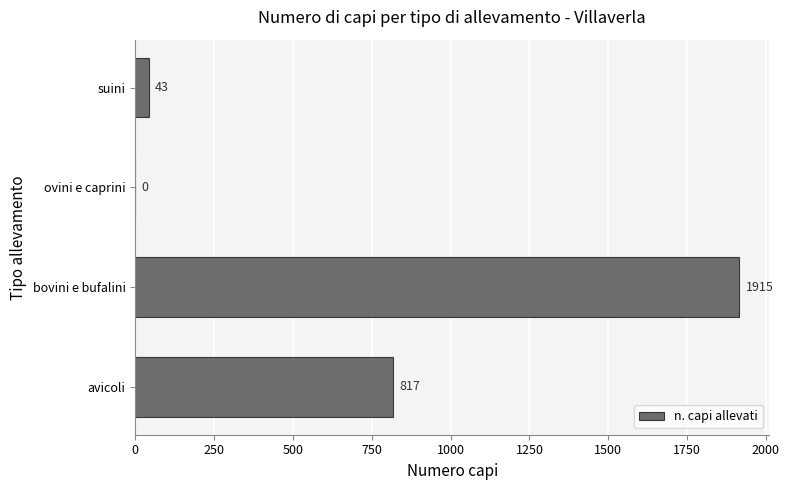

Reading top to bottom, transcribe all the data shown in this chart.

suini=43	ovini e caprini=0	bovini e bufalini=1915	avicoli=817